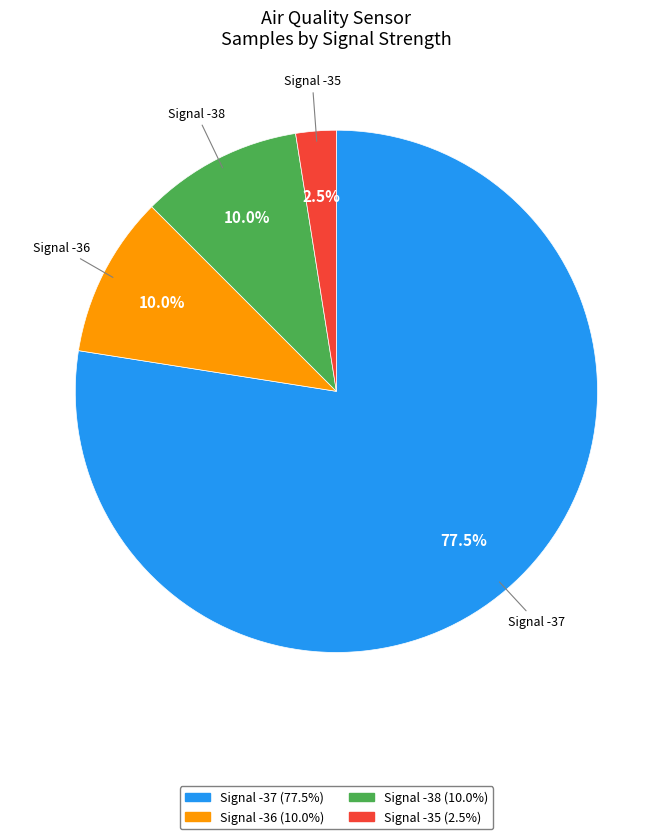

Is there any slice that represents more than half of the pie?

Yes